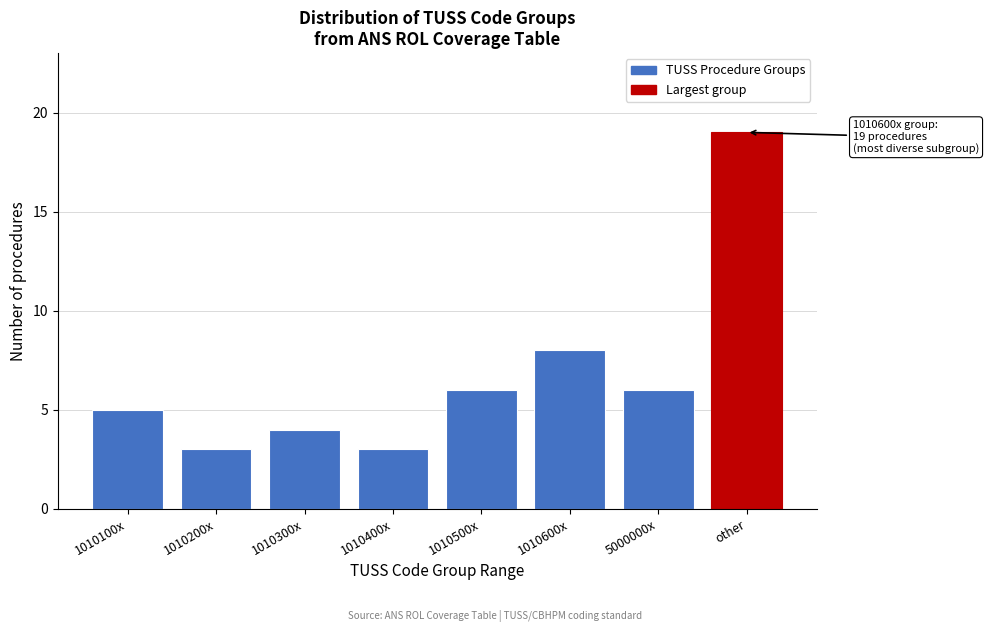

Reading left to right, list all the values displayed in this chart.

5	3	4	3	6	8	6	19